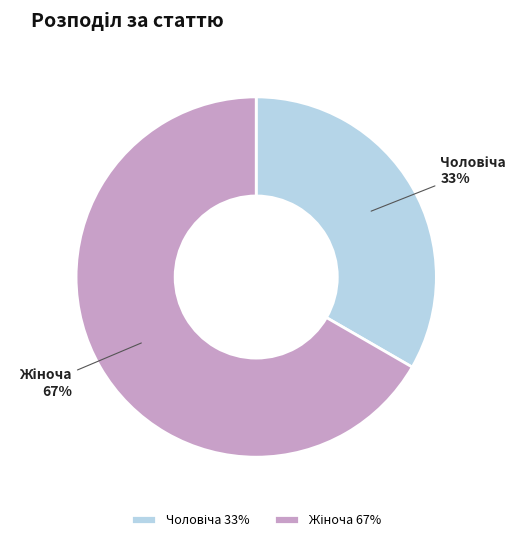

Is there any slice that represents more than half of the pie?

Yes